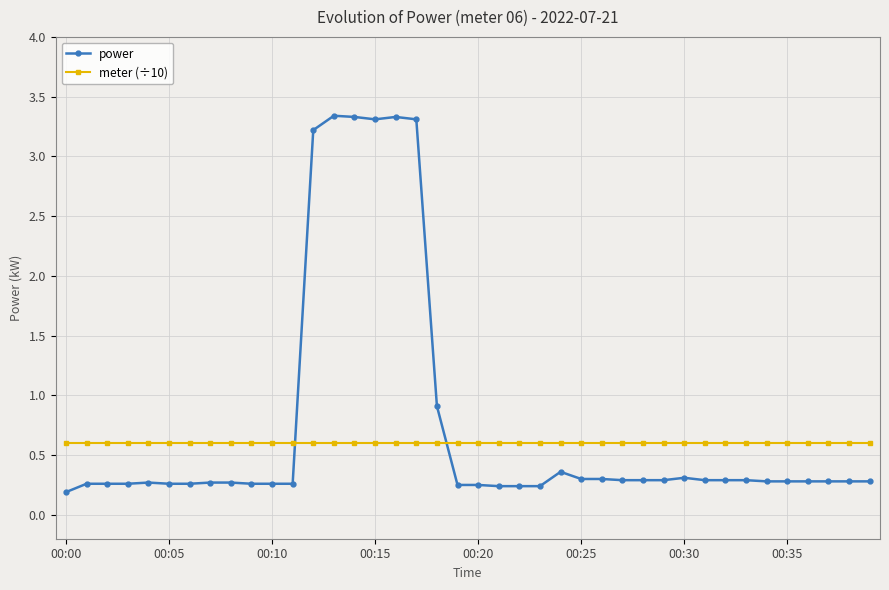

List the series in order of their peak value, highest first.

power, meter (÷10)